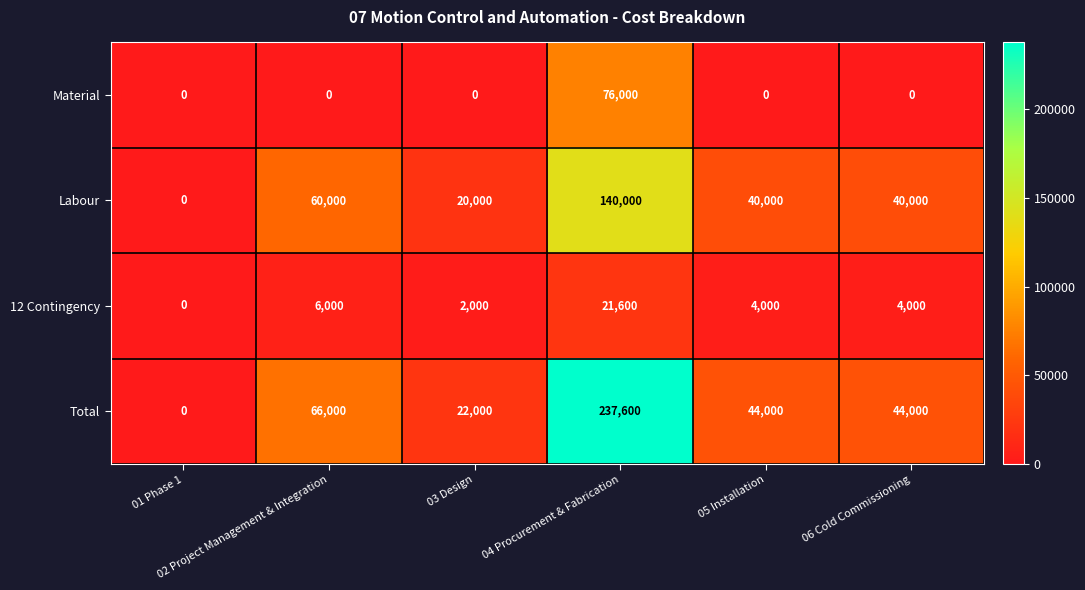

Which series has the largest total across all categories?

Total